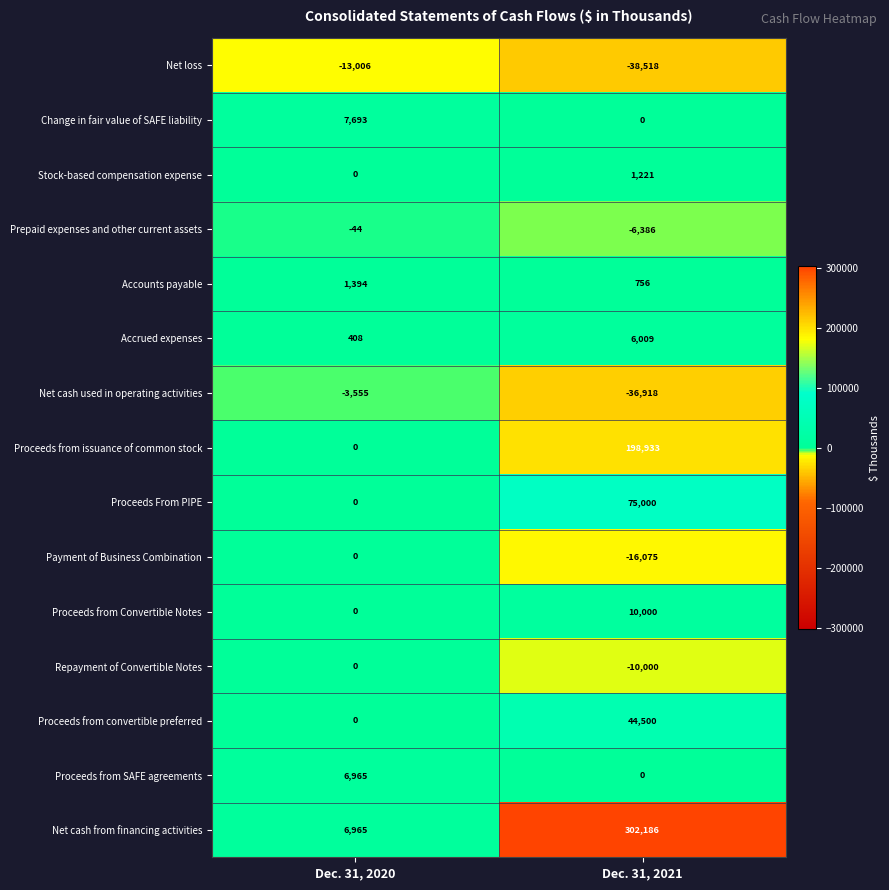

What is the minimum value shown in the chart?

-38518